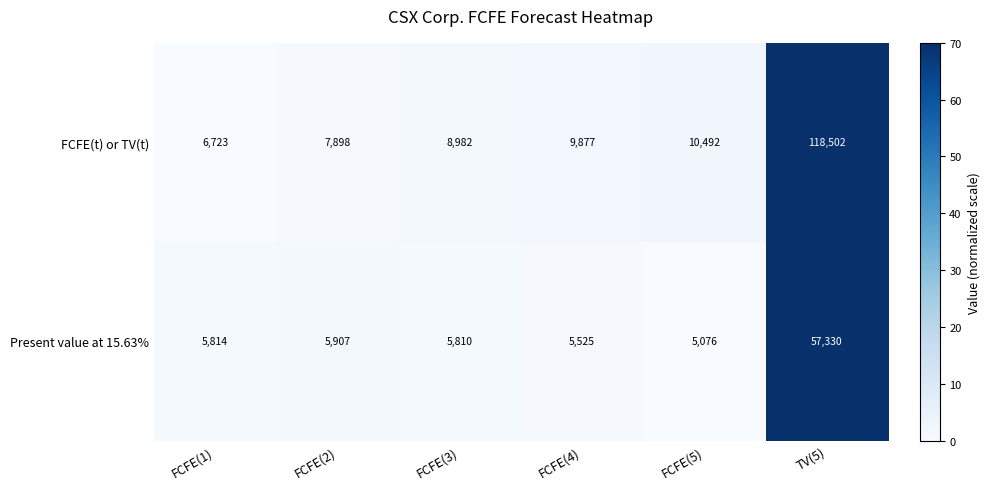

Which category has the highest value across all series?

TV(5)